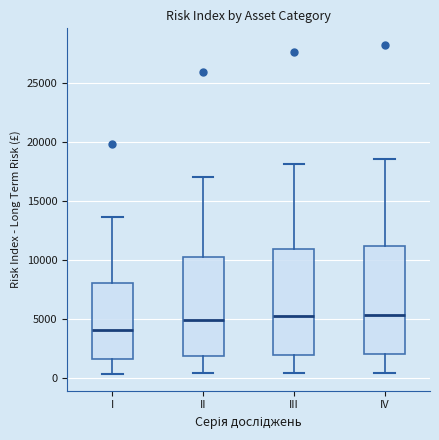

Reading left to right, read every box against the y-axis: the position of its median line, the range the box covers, and the ends of its whiskers. The values are not printed on the chart, so give them approximately, as read against the axis.

I: median 4000, box 1500 to 8000, whiskers 500 to 13500
II: median 5000, box 2000 to 10000, whiskers 500 to 17000
III: median 5000, box 2000 to 11000, whiskers 500 to 18000
IV: median 5500, box 2000 to 11000, whiskers 500 to 18500